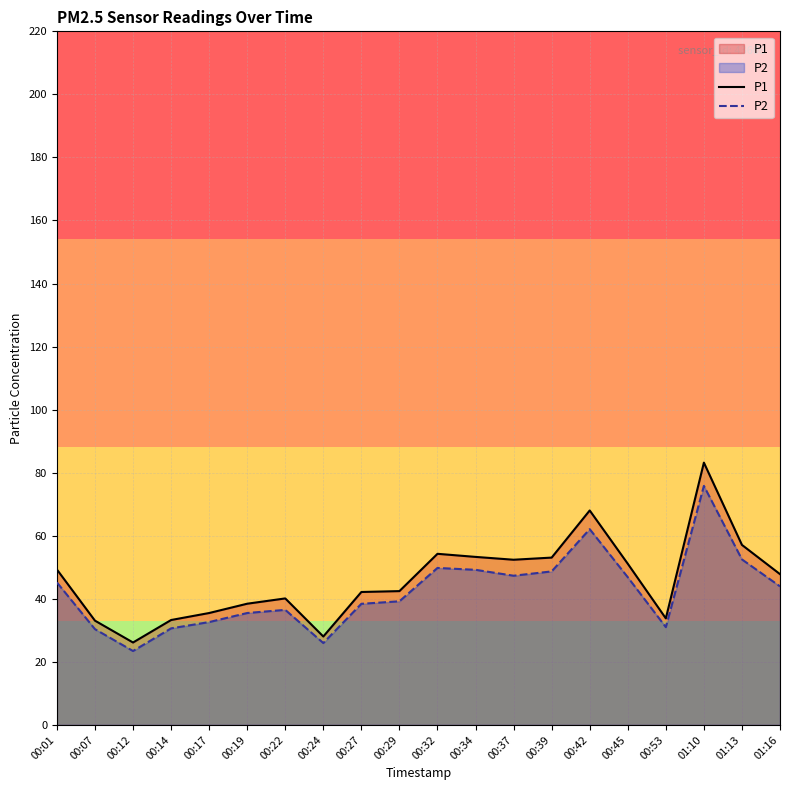

Reading left to right, list all the values displayed in this chart.

P1: 00:01=49.3	00:07=33.1	00:12=26.1	00:14=33.3	00:17=35.5	00:19=38.5	00:22=40.1	00:24=28.1	00:27=42.2	00:29=42.5	00:32=54.3	00:34=53.3	00:37=52.4	00:39=53.1	00:42=68.0	00:45=51.1	00:53=33.8	01:10=83.2	01:13=57.1	01:16=47.8
P2: 00:01=45.2	00:07=30.4	00:12=23.4	00:14=30.6	00:17=32.6	00:19=35.5	00:22=36.5	00:24=26.0	00:27=38.4	00:29=39.2	00:32=49.8	00:34=49.2	00:37=47.3	00:39=48.7	00:42=62.1	00:45=46.9	00:53=31.0	01:10=75.8	01:13=52.5	01:16=44.0